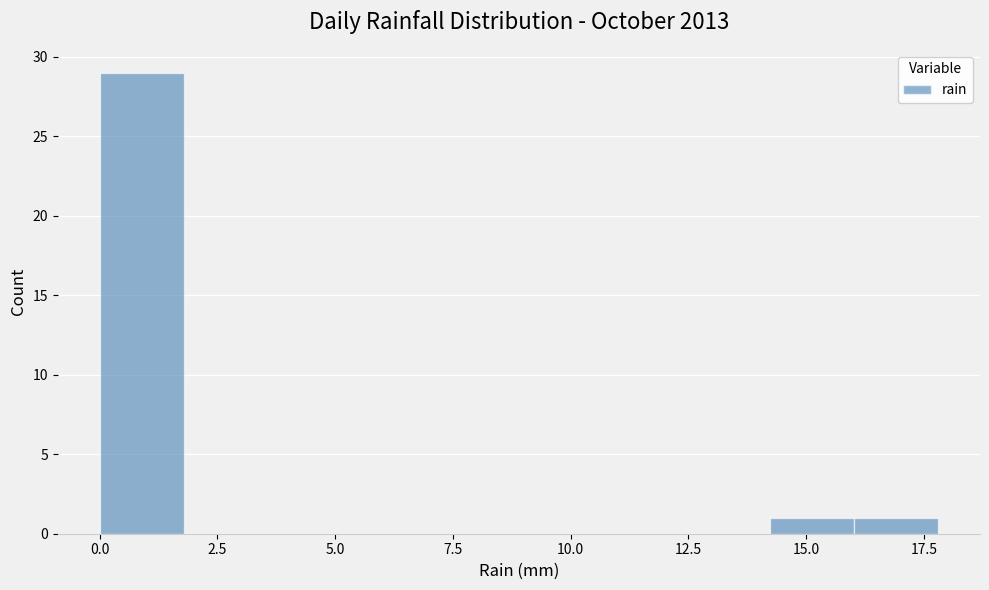

Around what value on the x-axis is the tallest bar? Give the approximate position of its centre, as read against the axis.

1.0